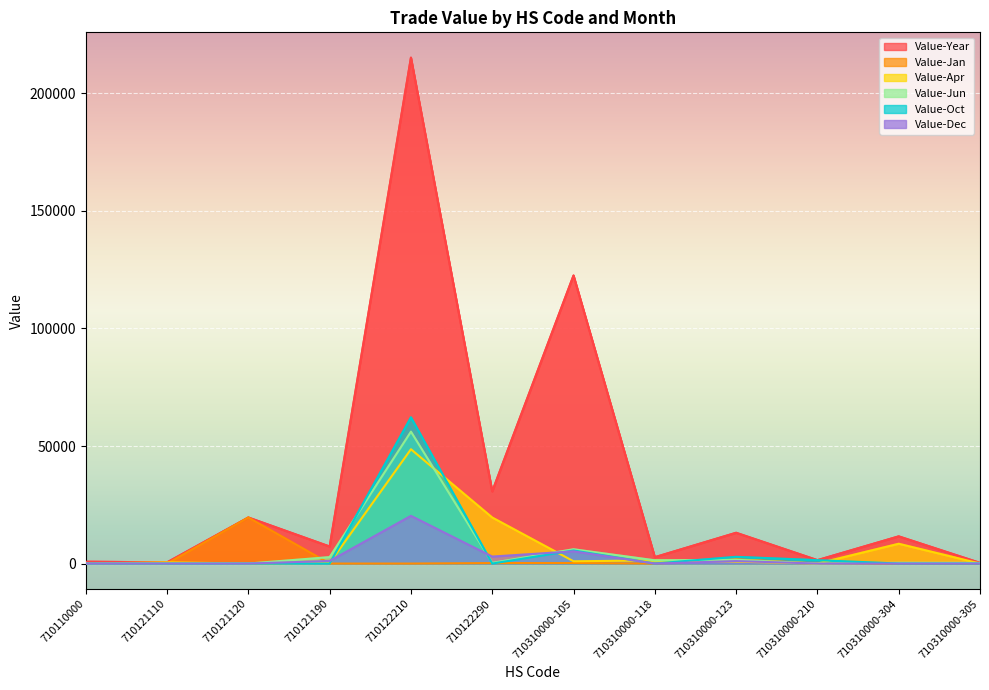

Is the value of Value-Dec at 710122210 greater than the value of Value-Jun at 710121120?

Yes